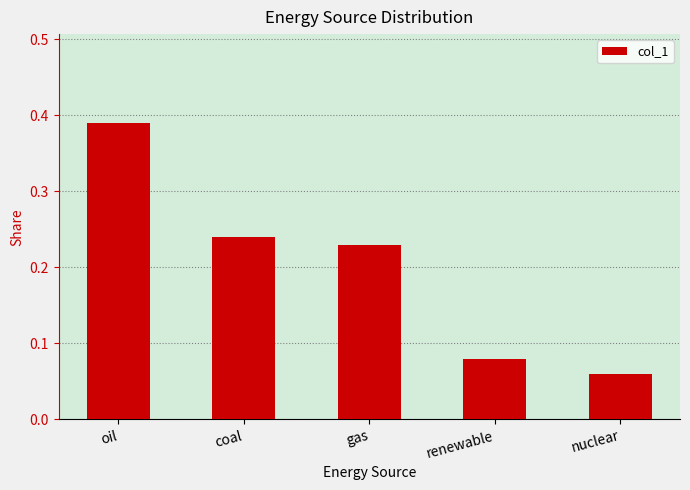

Rank the categories by value from lowest to highest.

nuclear, renewable, gas, coal, oil